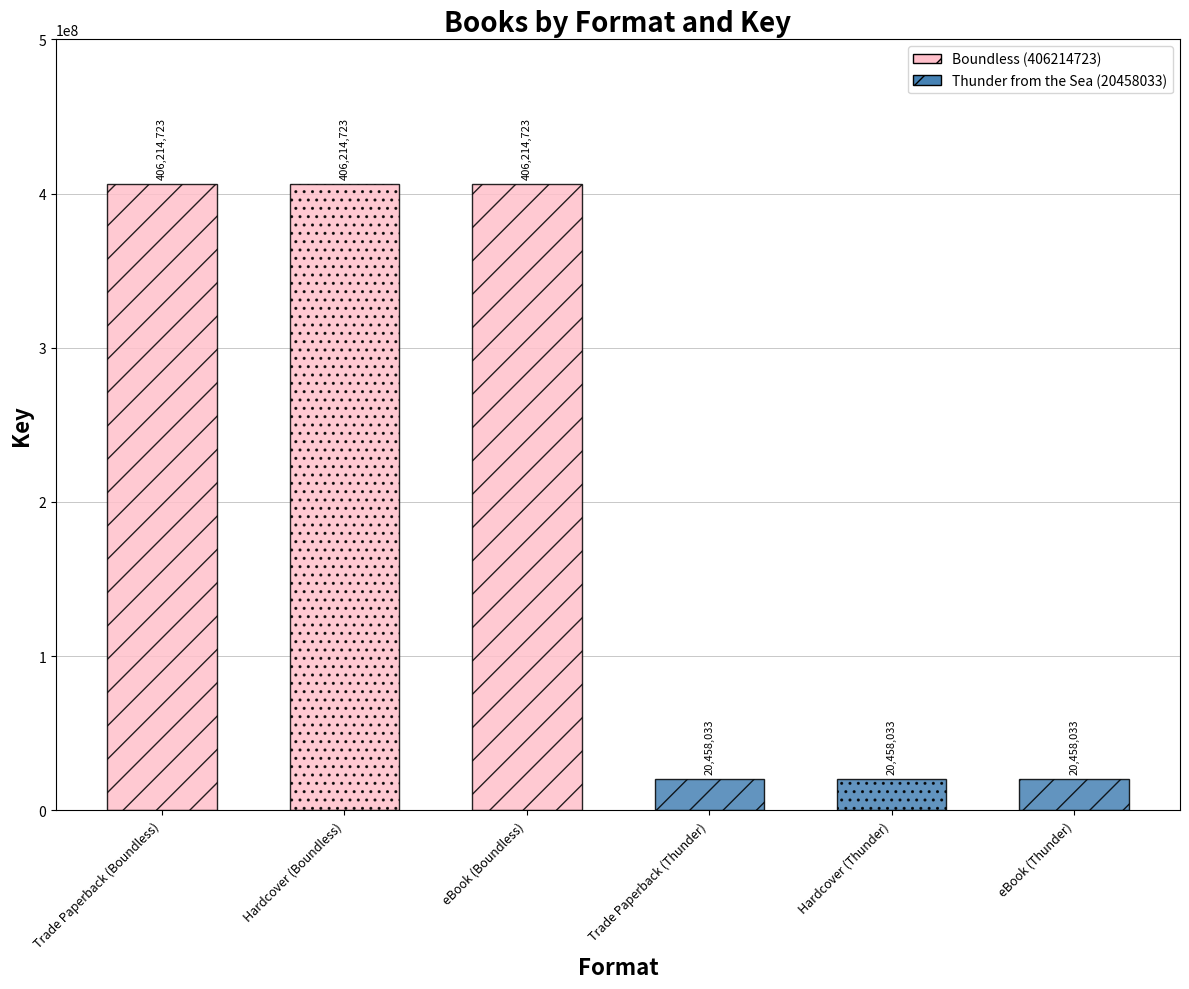

Which label corresponds to the largest value in the chart?

Trade Paperback (Boundless)